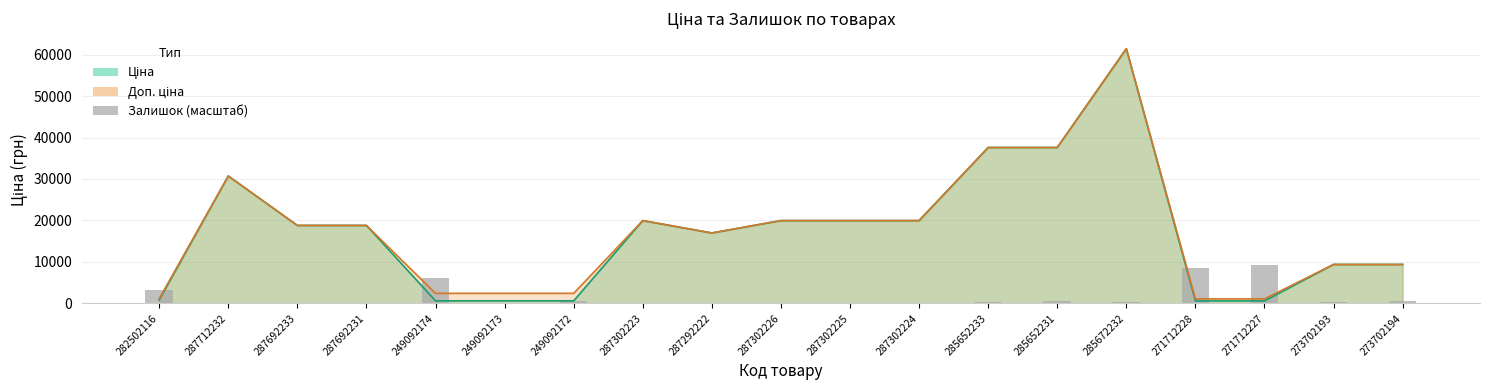

True or false: the data shows 0.0 at 287692231.

True